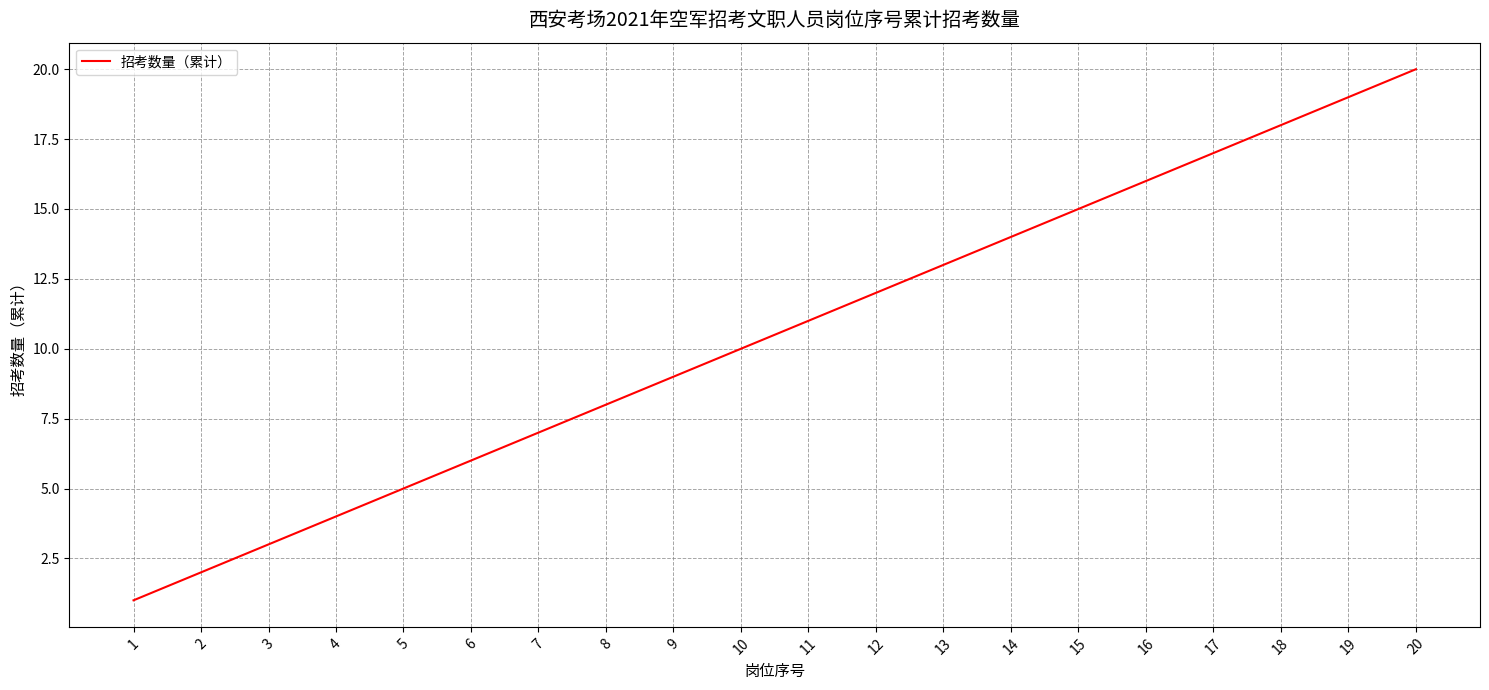

What is the smallest value displayed?

1